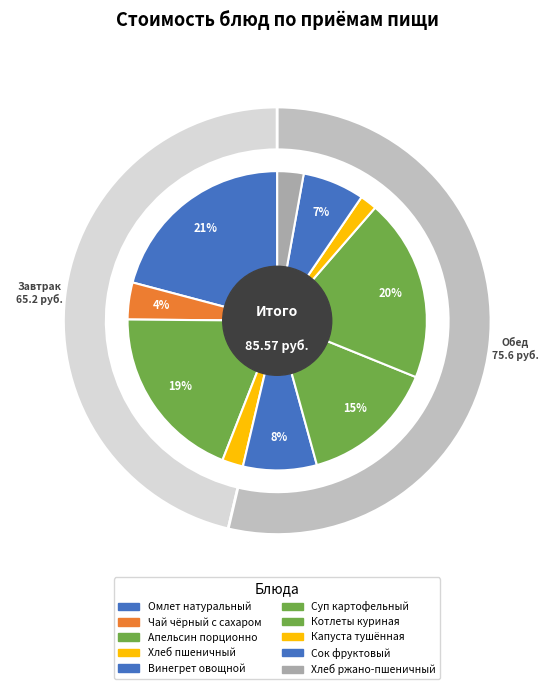

To the nearest percent, what percentage of the pie is Хлеб ржано-пшеничный?

3%